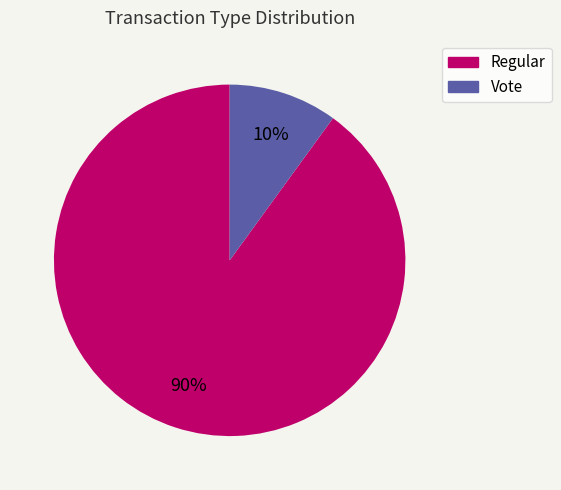

Count the number of slices in the pie.

2